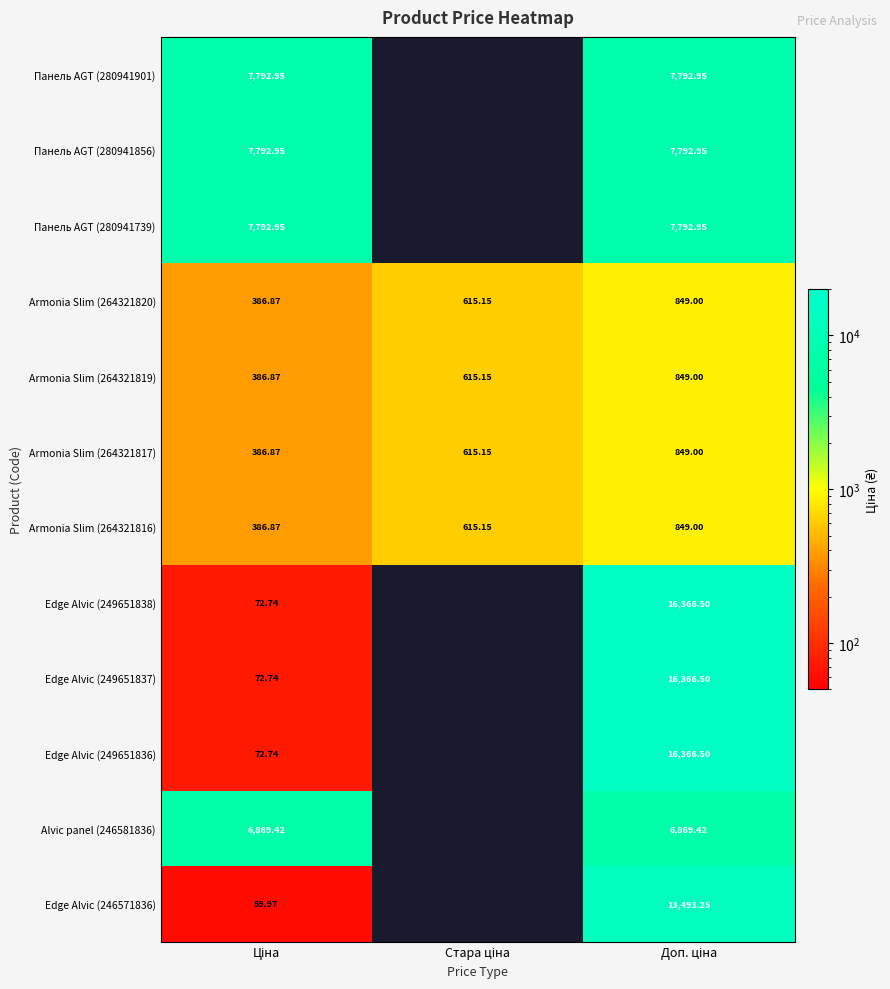

What value does the Панель AGT (280941901) series have at Доп. ціна?

7792.9